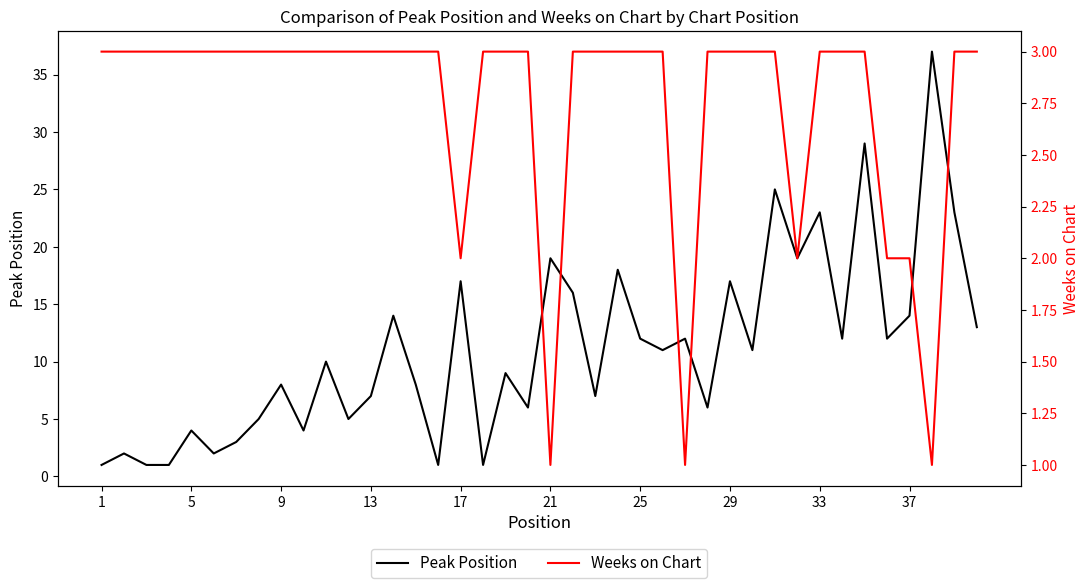

Is it true that Peak Position equals 2 at 13?

False